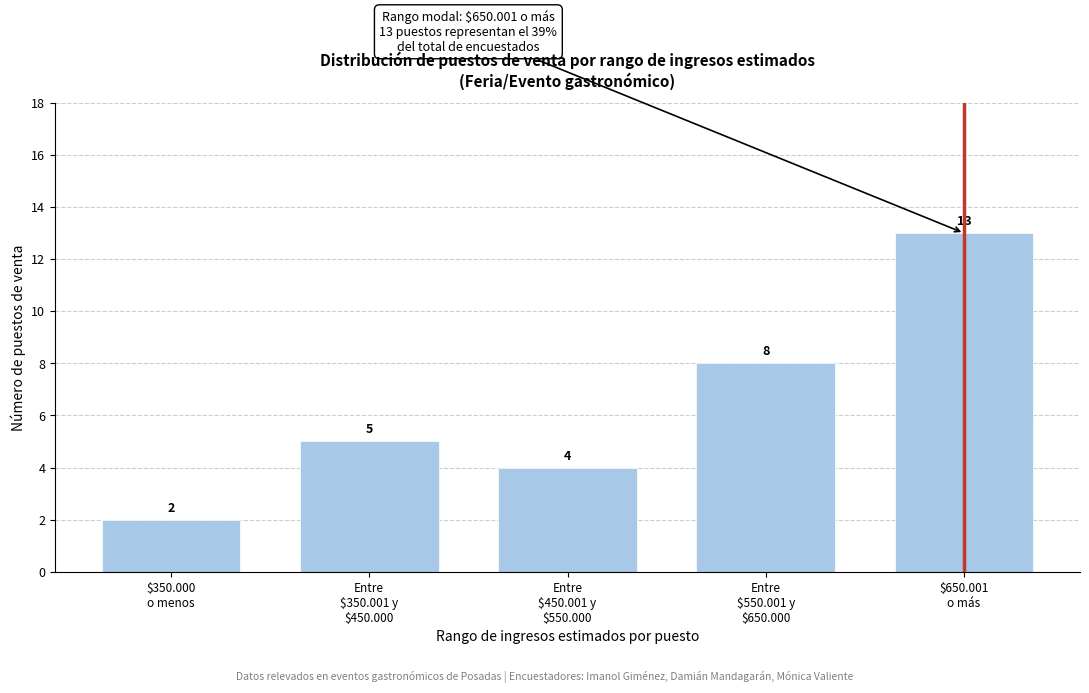

Reading right to left, what are all the values shown in this chart?

13	8	4	5	2